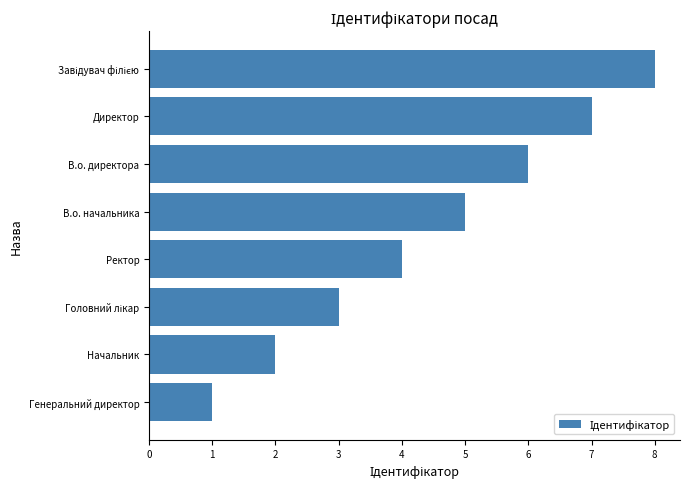

What is the difference between the maximum and minimum values?

7